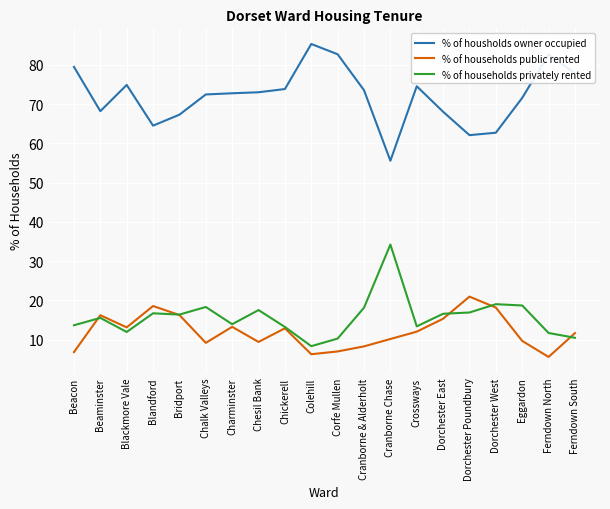

Which label corresponds to the largest value in the chart?

Colehill